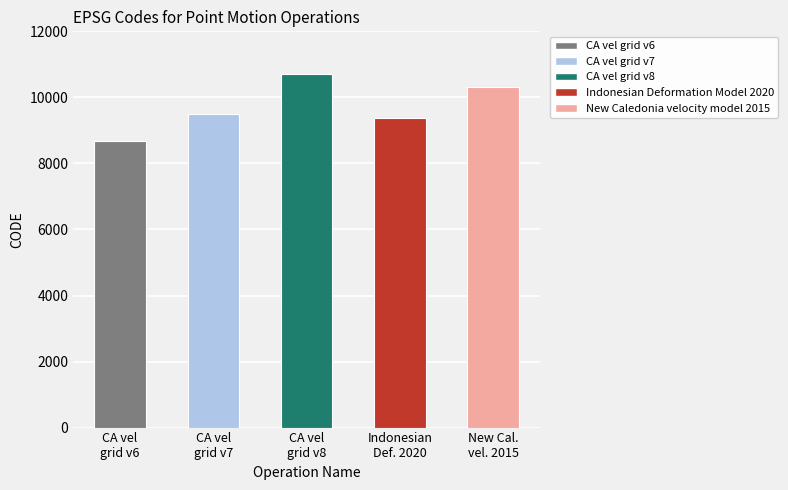

The value at CA vel
grid v8 is 5774. True or false?

False